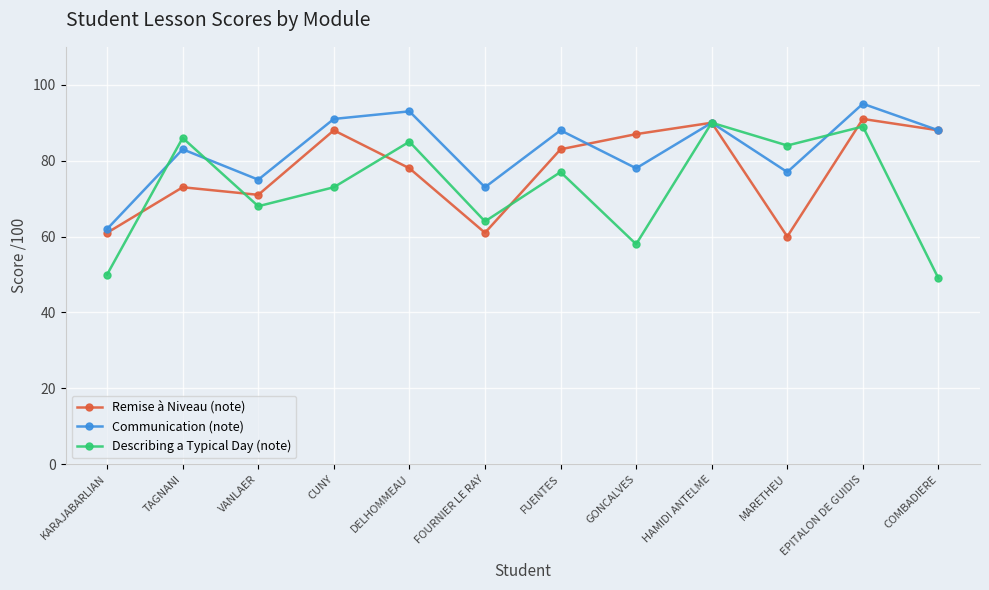

Rank the series by their average value, from lowest to highest.

Describing a Typical Day (note), Remise à Niveau (note), Communication (note)